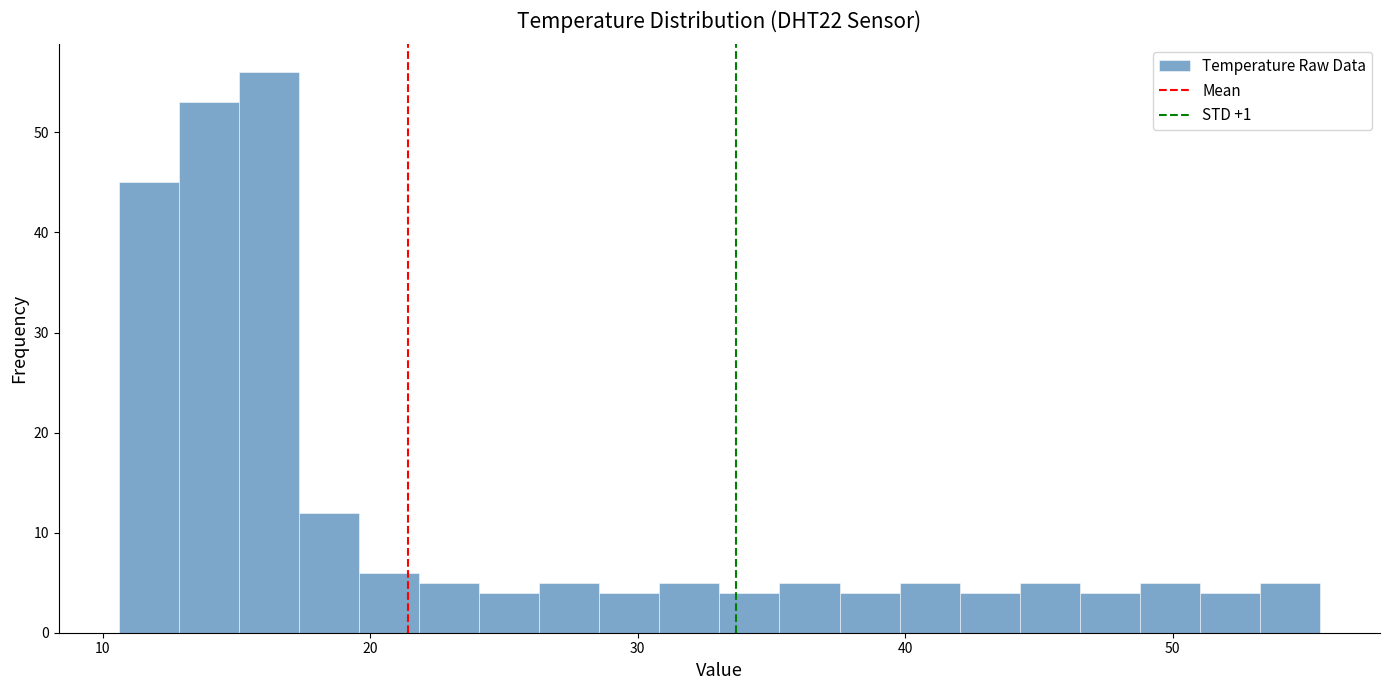

Around what value on the x-axis is the tallest bar? Give the approximate position of its centre, as read against the axis.

16